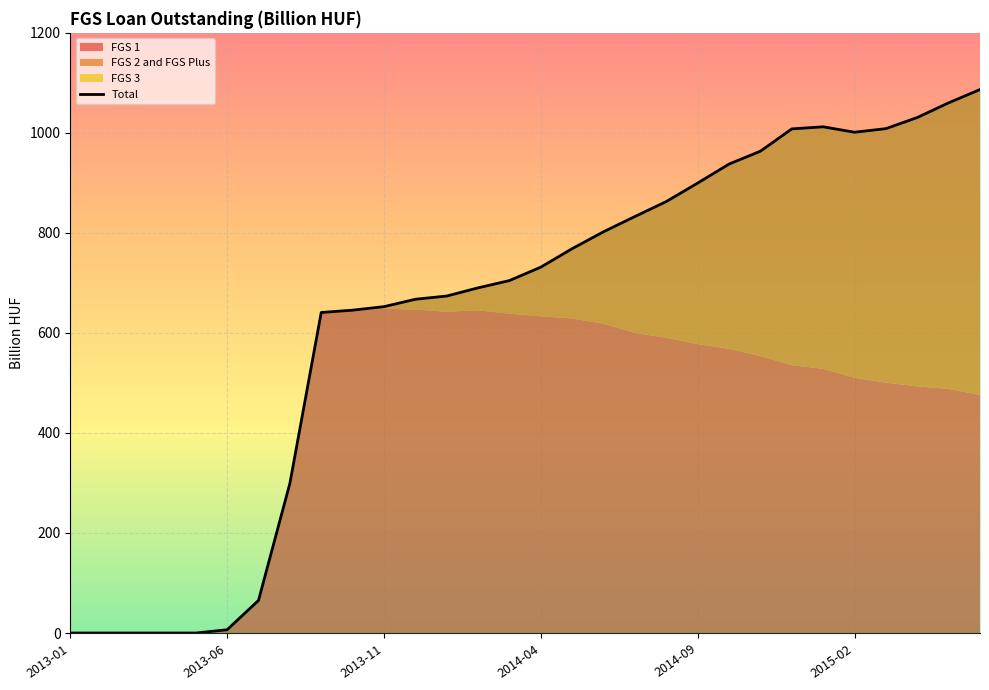

Reading left to right, list all the values displayed in this chart.

FGS 1: 0.0	0.0	0.0	0.0	0.0	6.6	65.2	299.1	640.9	644.6	648.4	646.7	642.4	645.3	638.5	633.3	628.9	618.5	600.0	590.2	577.6	568.4	553.6	535.6	528.1	510.3	500.7	493.1	488.1	476.0
FGS 2 and FGS Plus: 0.0	0.0	0.0	0.0	0.0	0.0	0.0	0.0	0.0	0.9	4.1	20.6	31.4	44.9	66.2	98.3	139.6	183.9	232.8	272.5	322.0	369.3	409.7	472.3	484.0	491.0	507.8	537.6	572.0	610.6
FGS 3: 0.0	0.0	0.0	0.0	0.0	0.0	0.0	0.0	0.0	0.0	0.0	0.0	0.0	0.0	0.0	0.0	0.0	0.0	0.0	0.0	0.0	0.0	0.0	0.0	0.0	0.0	0.0	0.0	0.0	0.0
Total: 0.0	0.0	0.0	0.0	0.0	6.6	65.2	299.1	640.9	645.5	652.5	667.3	673.8	690.2	704.7	731.6	768.5	802.4	832.8	862.7	899.6	937.6	963.3	1008.0	1012.1	1001.3	1008.5	1030.7	1060.1	1086.6